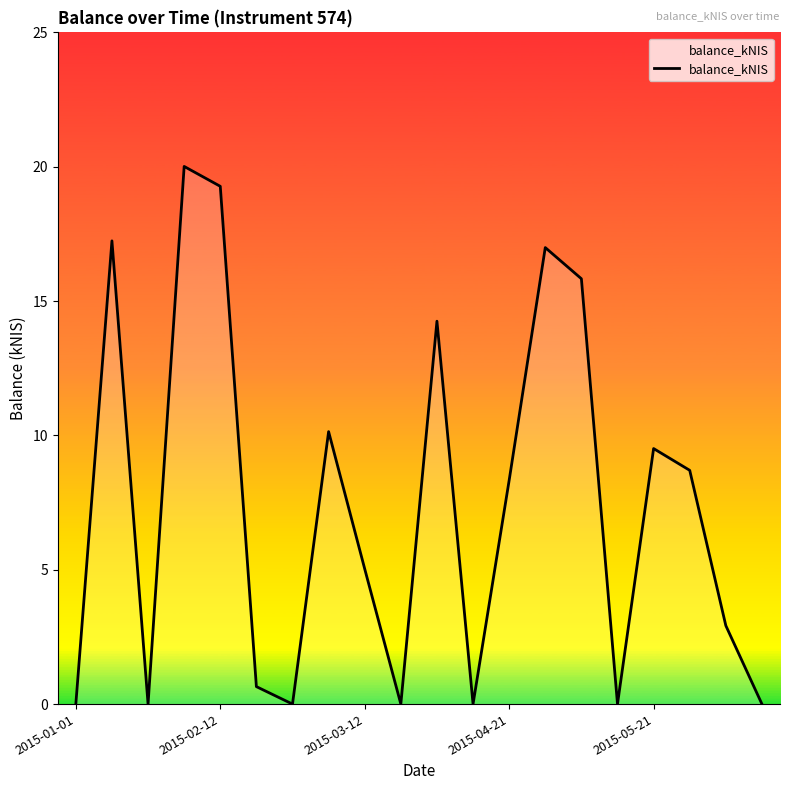

What is the difference between the maximum and minimum values?

20.0